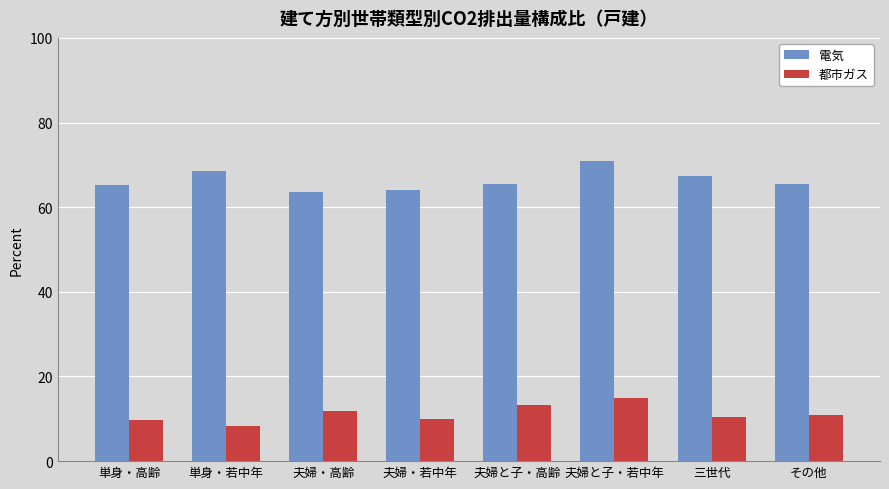

What is the value of the 電気 bar at the 7th from the left?

67.4